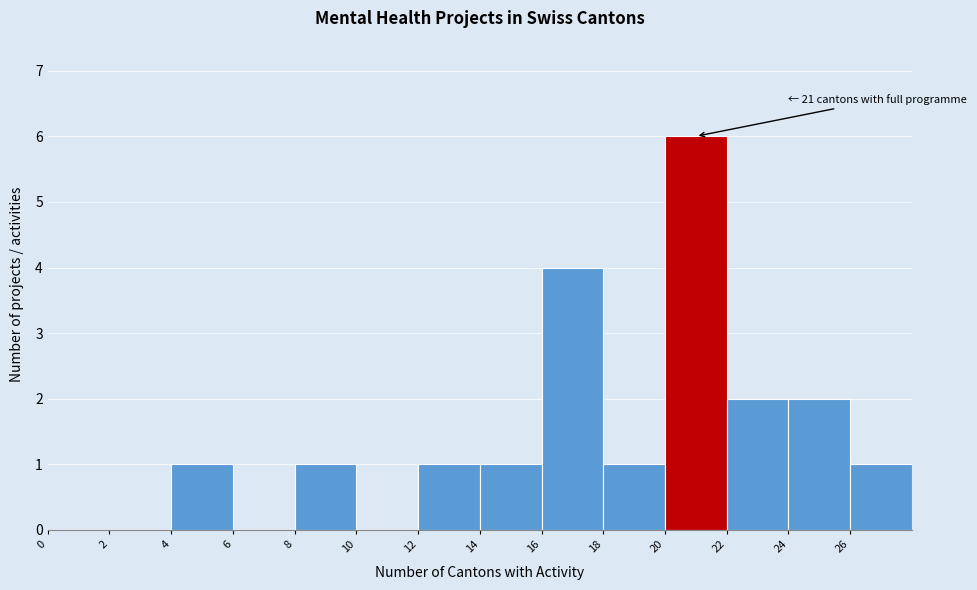

Over which range of the x-axis is the bar tallest?

20 to 22